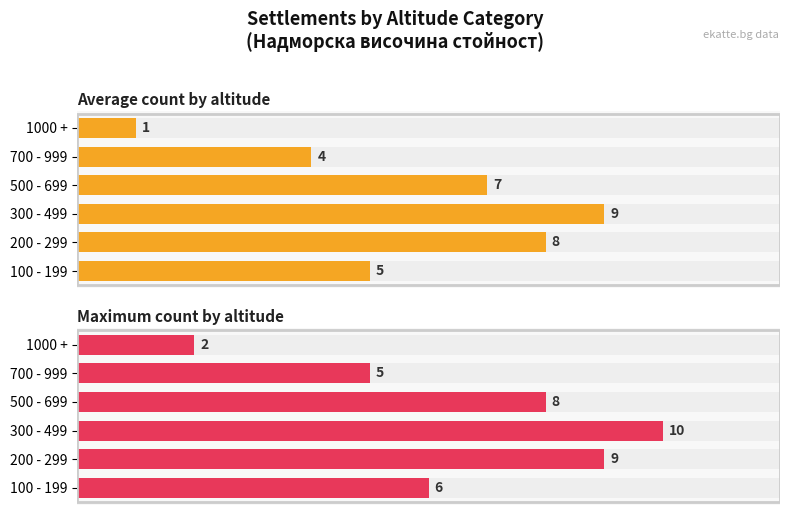

How many series are shown in this chart?

2